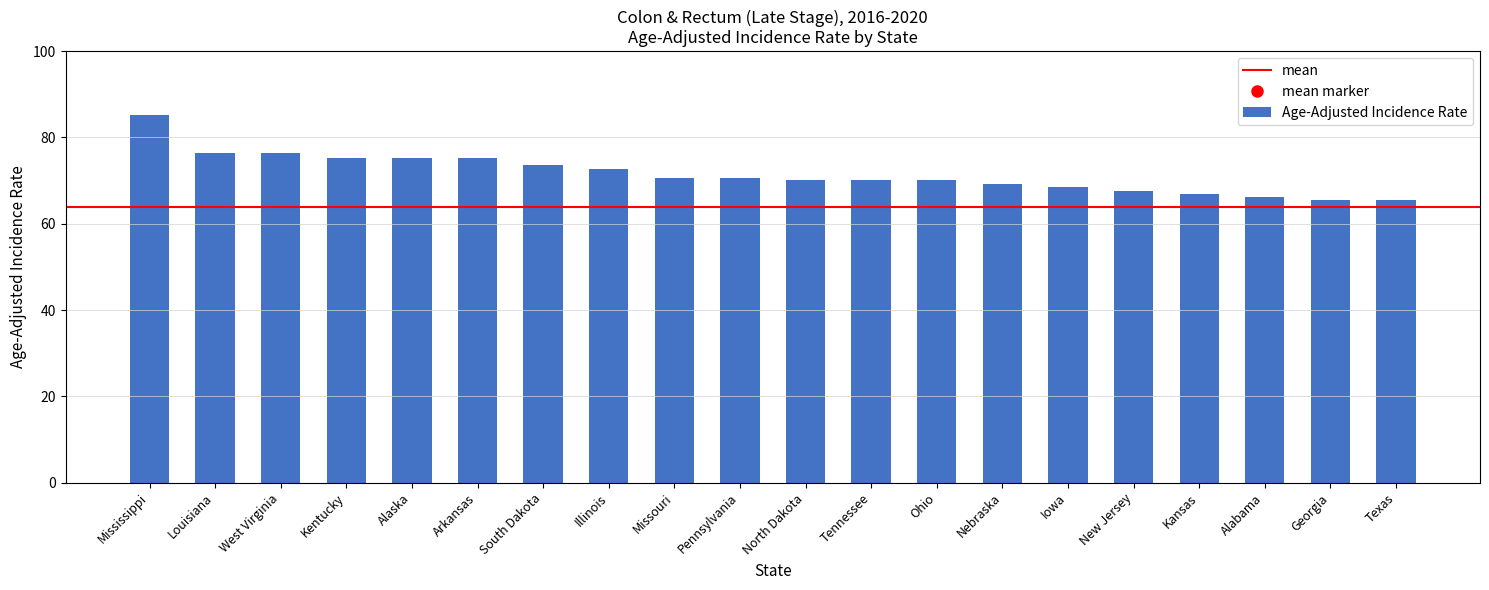

Count the number of data series in this chart.

1